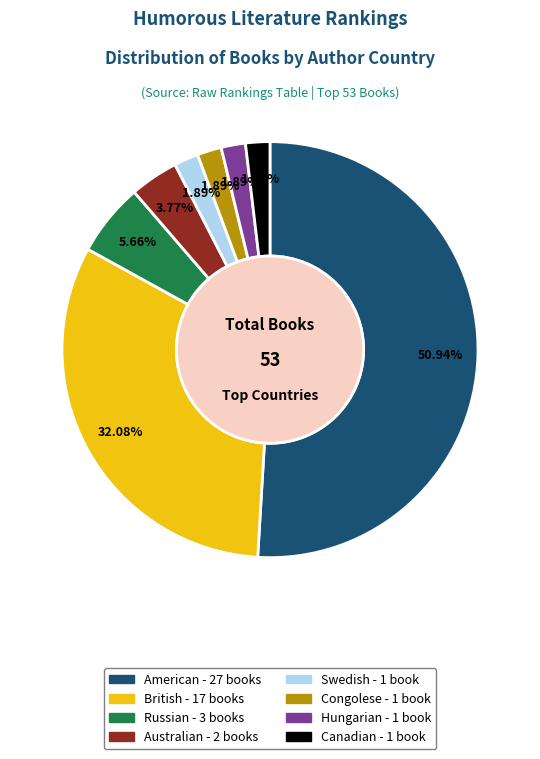

Is there any slice that represents more than half of the pie?

Yes